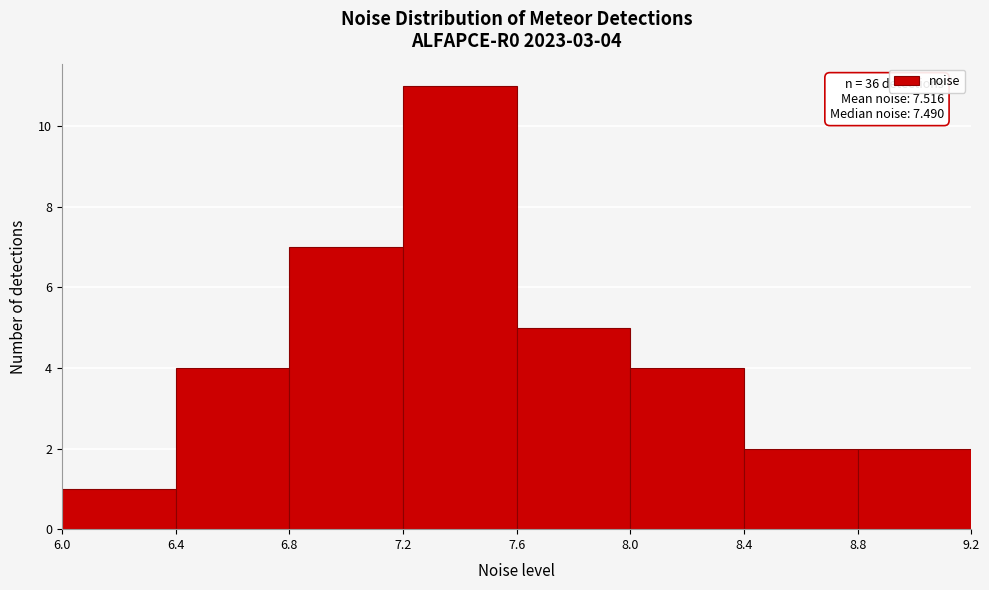

Over which range of the x-axis is the bar tallest?

7.2 to 7.6